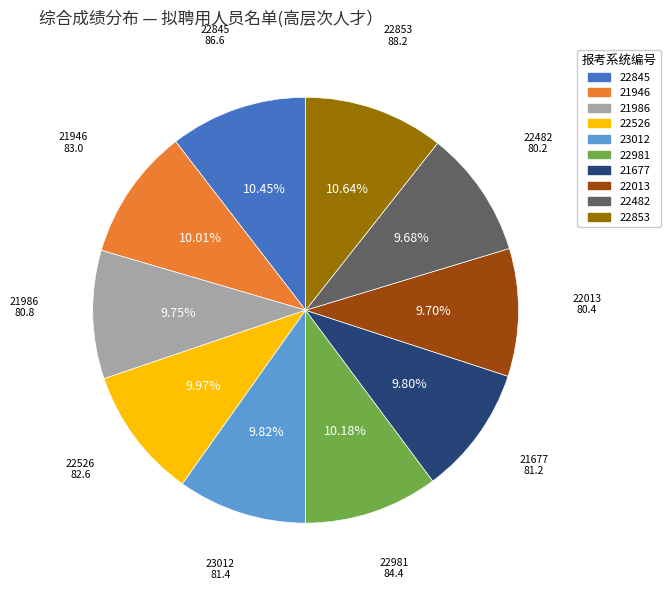

How many slices are in this pie chart?

10